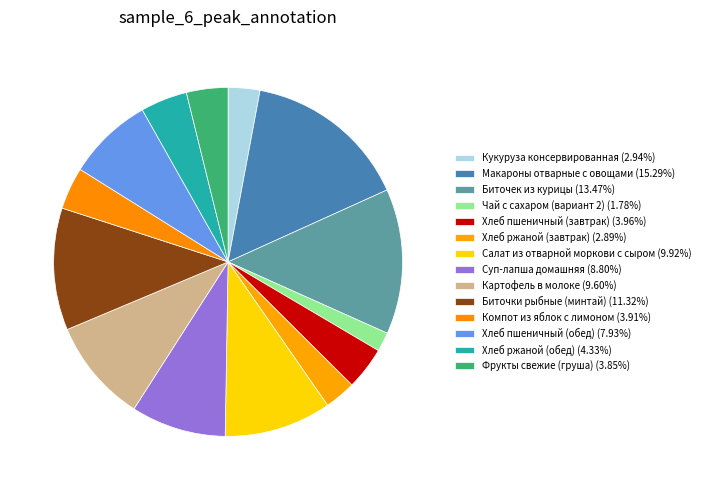

Which has a higher value, Кукуруза консервированная or Суп-лапша домашняя?

Суп-лапша домашняя